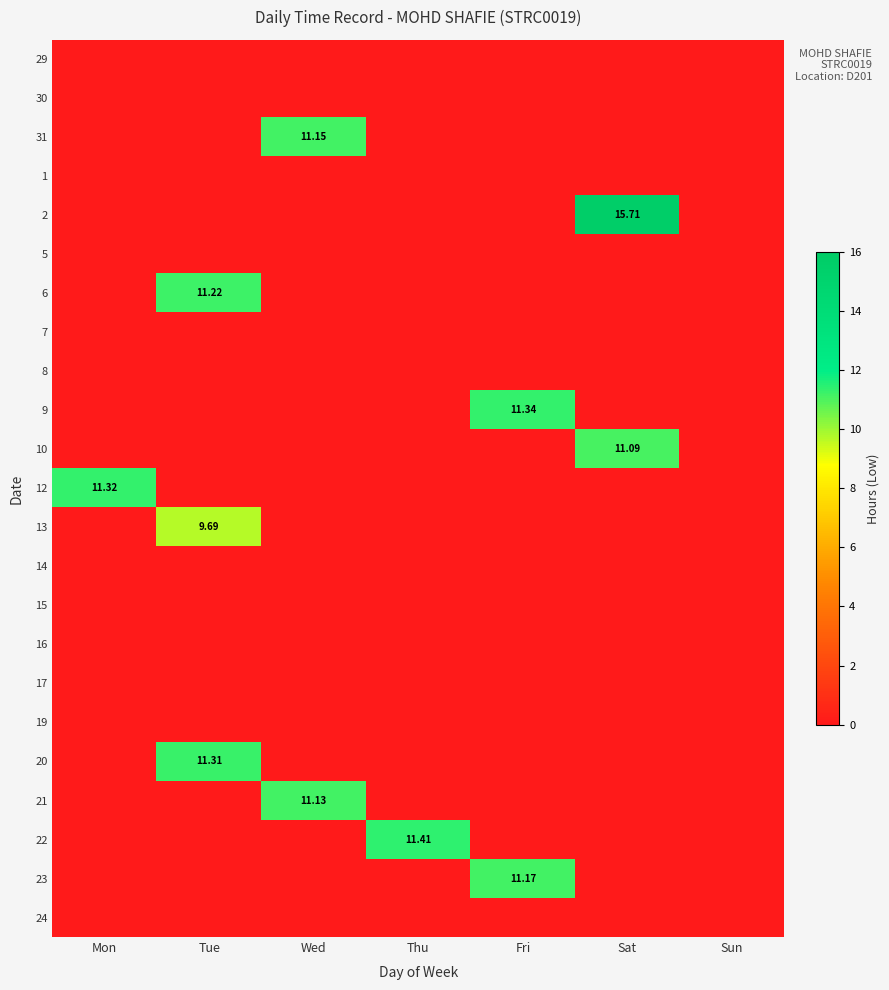

What is the difference between the maximum and minimum values in the 21 series?

11.1